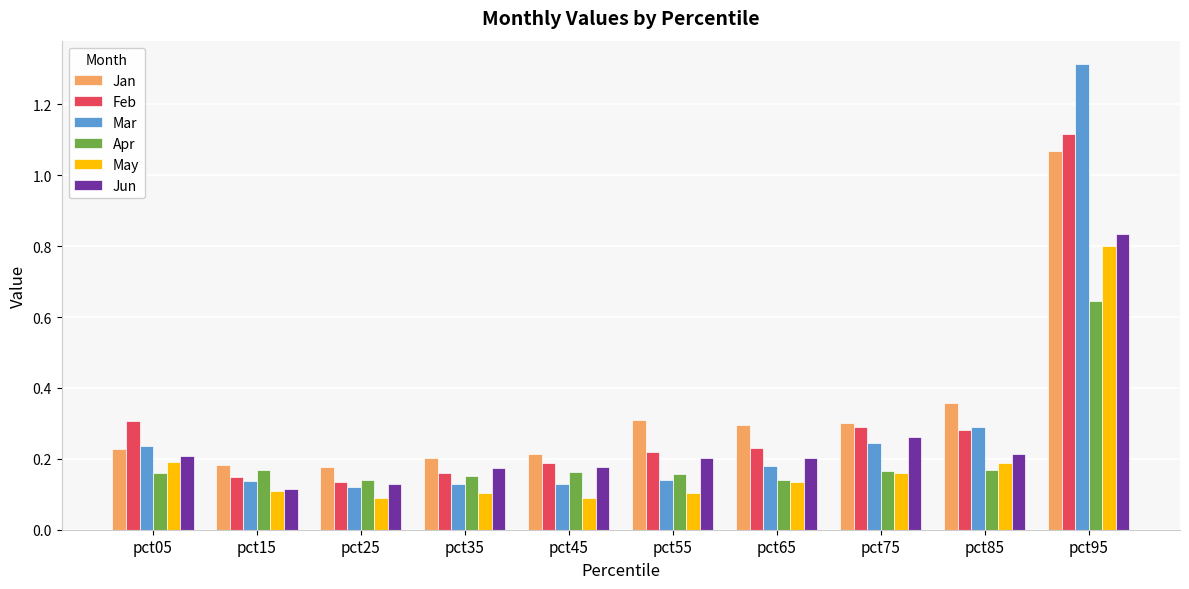

What is the difference between the maximum and minimum values in the Jun series?

0.7